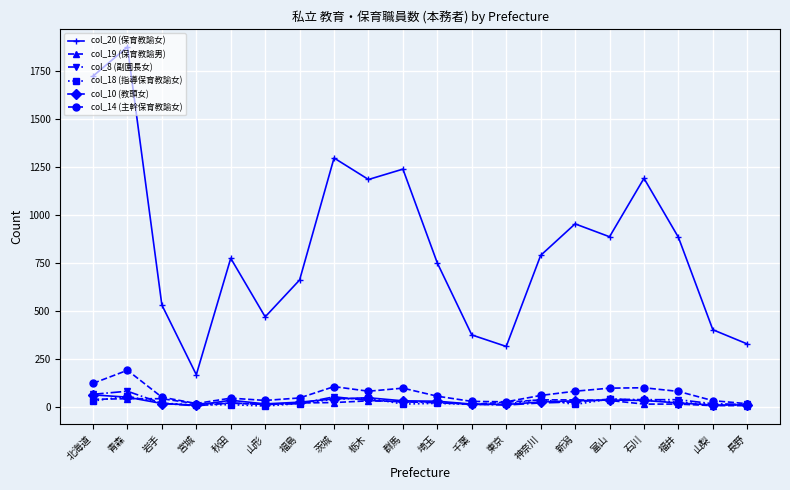

Which series has the widest spread of values?

col_20 (保育教諭女)